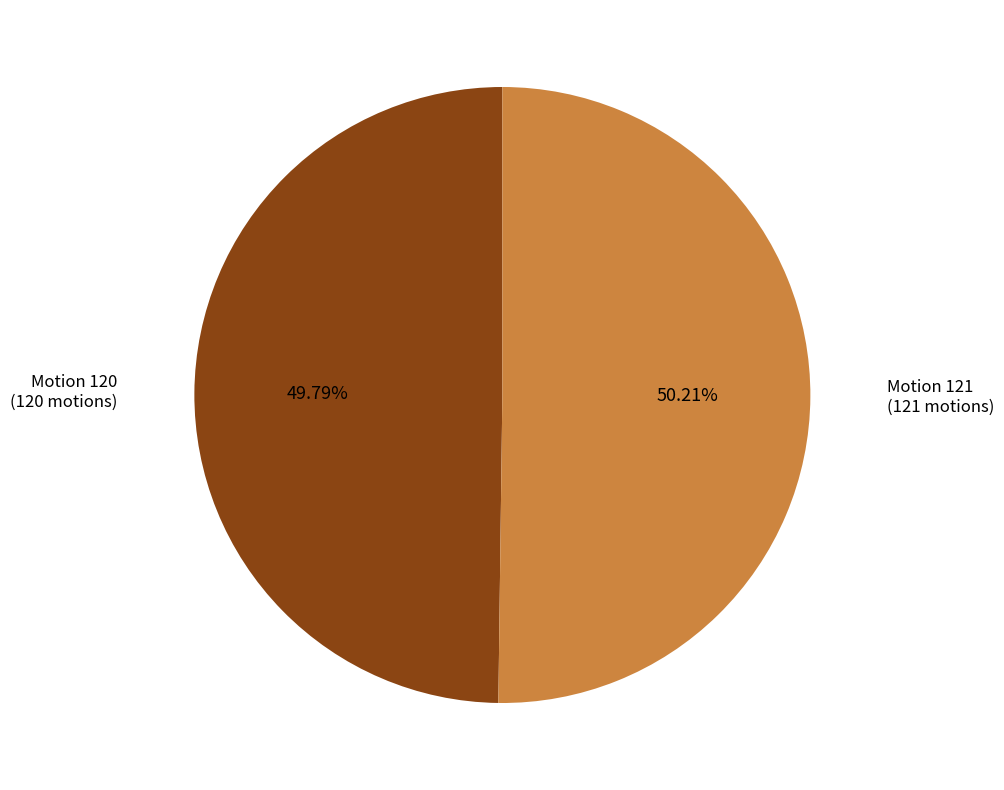

Is there any slice that represents more than half of the pie?

Yes